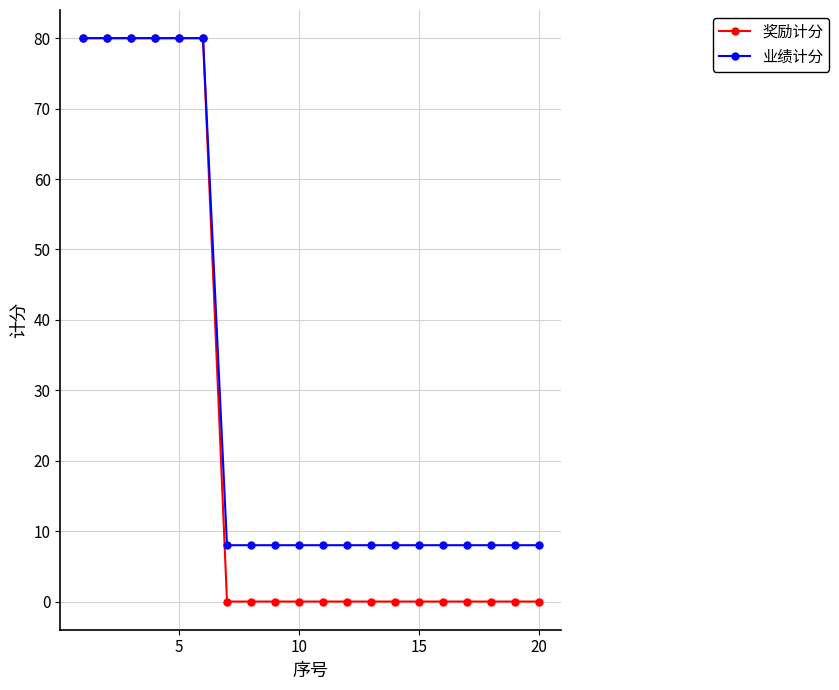

What is the highest value of the 奖励计分 series?

80